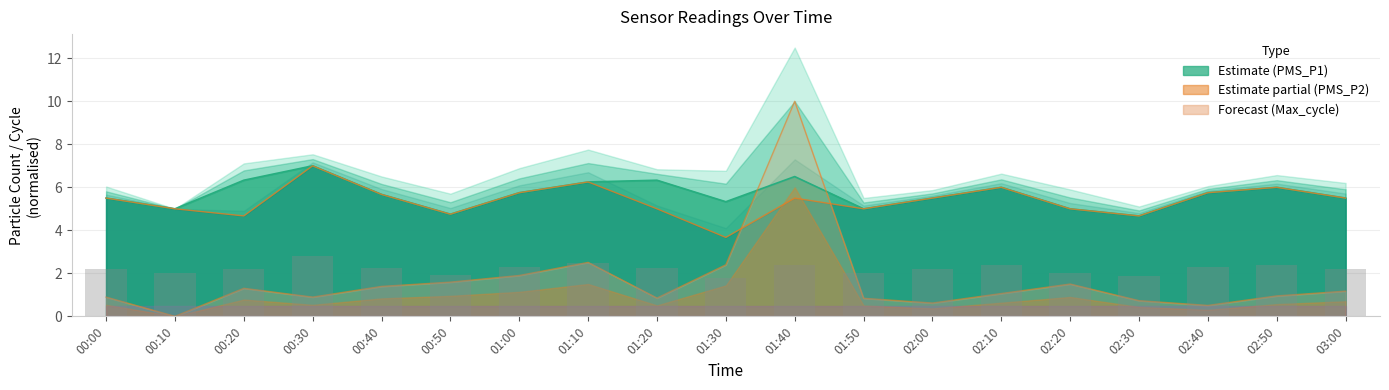

The PMS_P1 series shows 6.0 at 02:10. True or false?

True